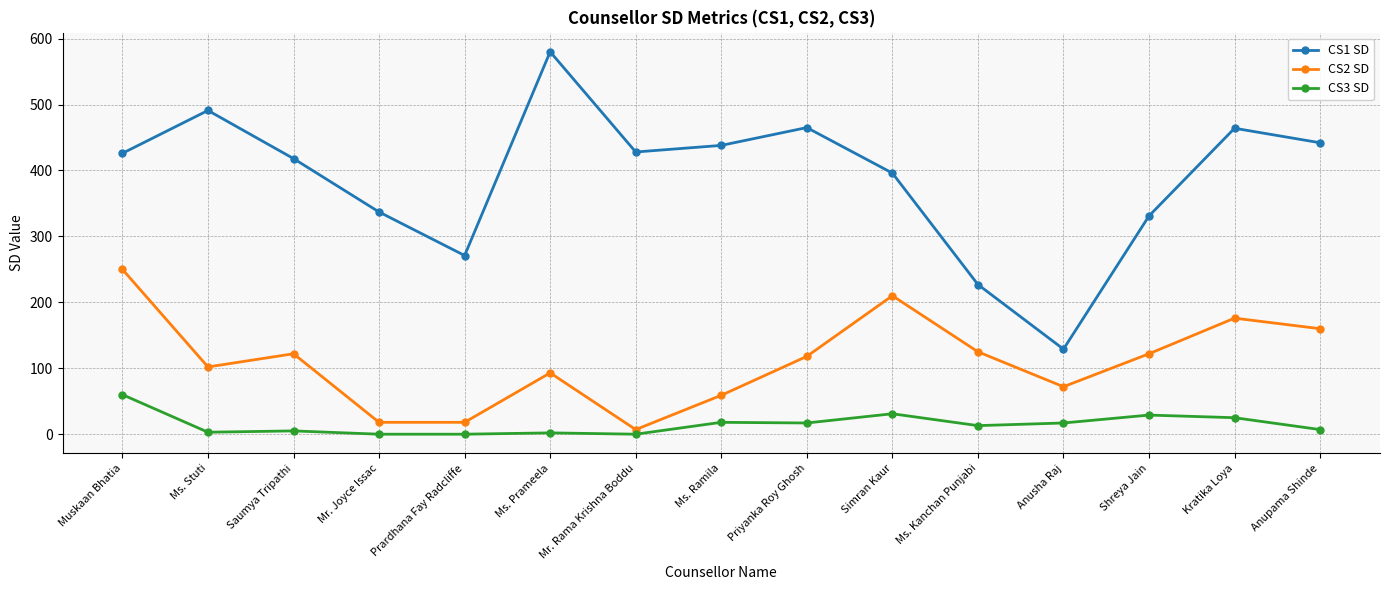

Where is the first local minimum for CS1 SD?

Prardhana Fay Radcliffe